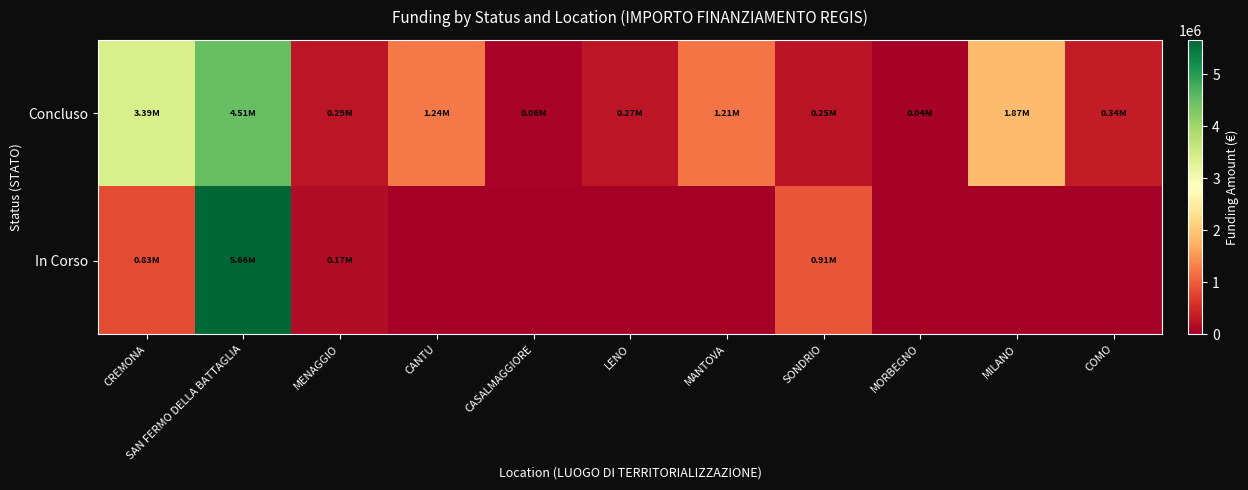

Which series has the largest total across all categories?

Concluso